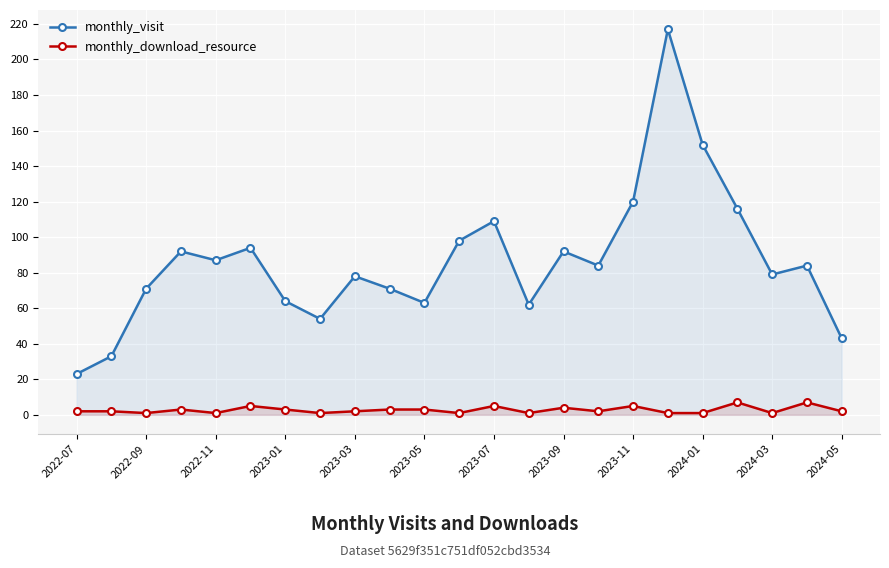

What is the difference between the maximum and minimum values in the monthly_visit series?

194